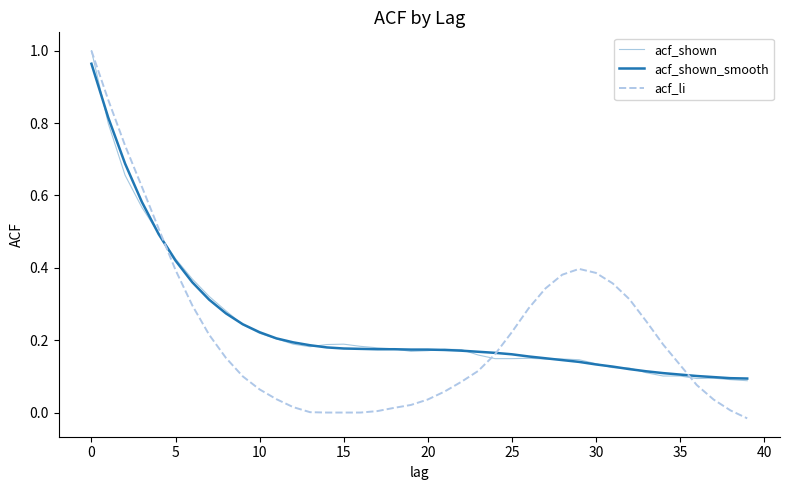

How many lines are shown in the chart?

3